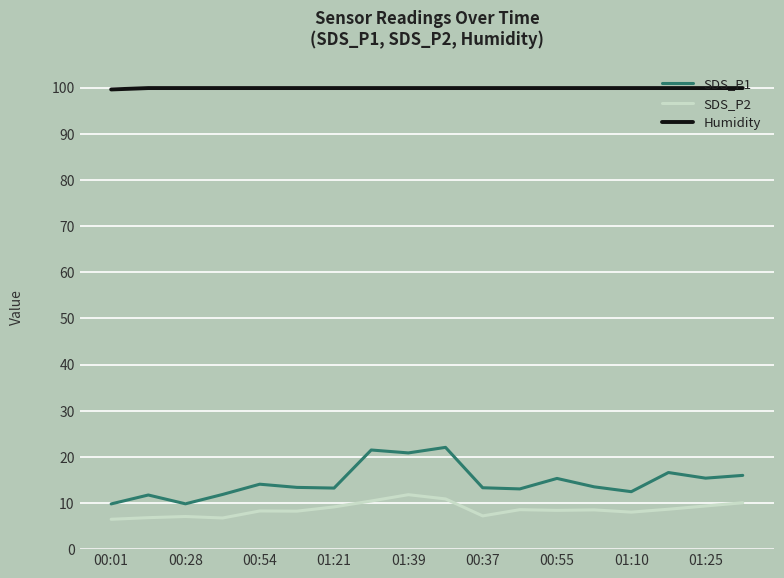

Which series has the widest spread of values?

SDS_P1